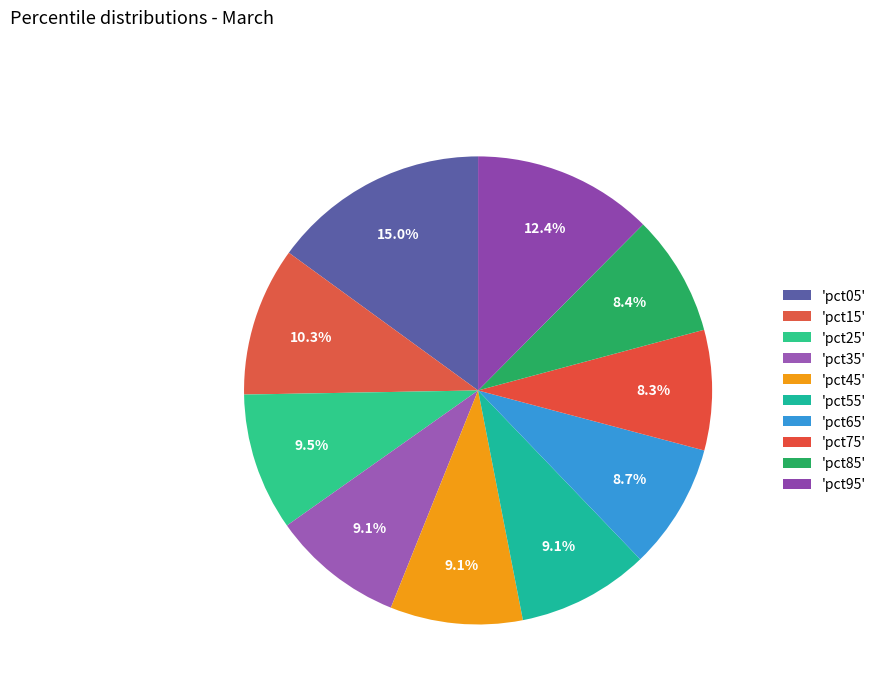

How many slices are in this pie chart?

10